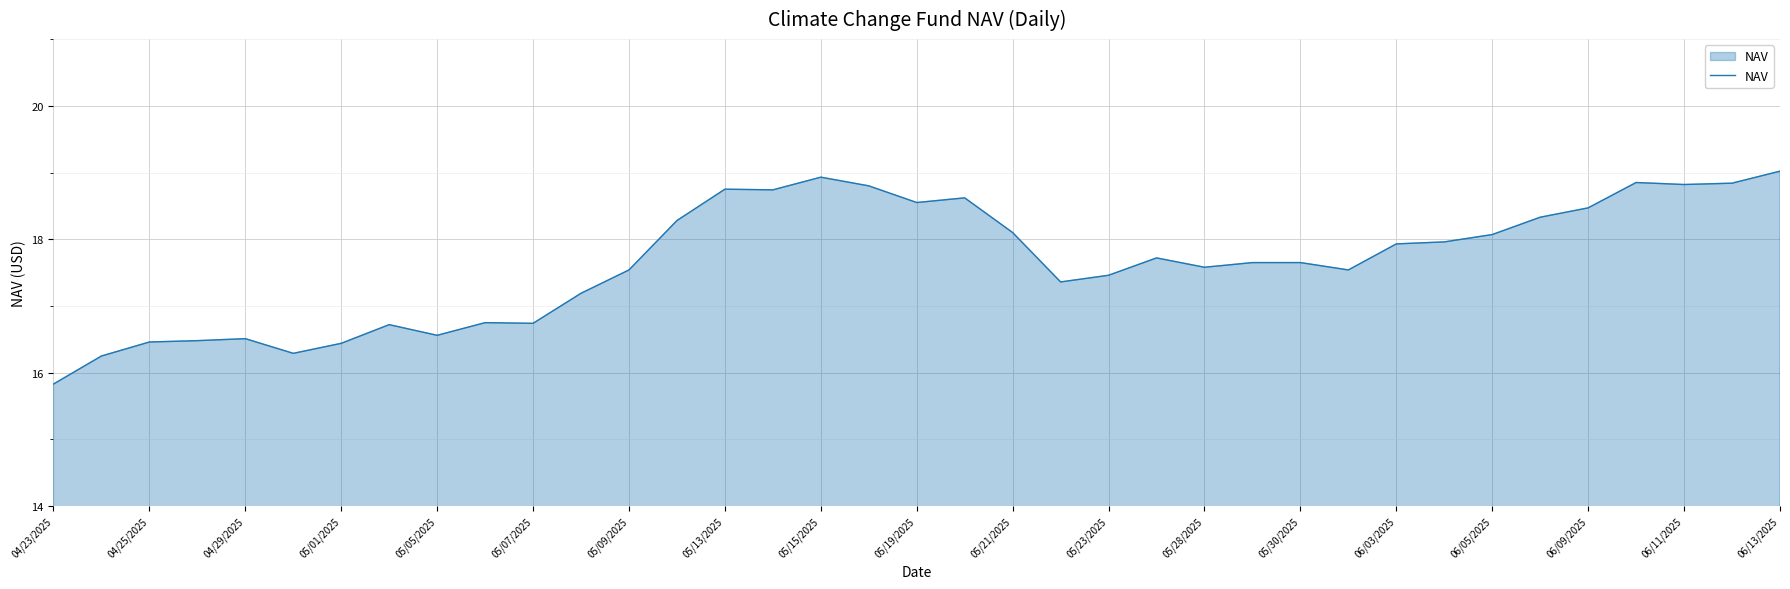

What is the greatest value displayed?

19.0